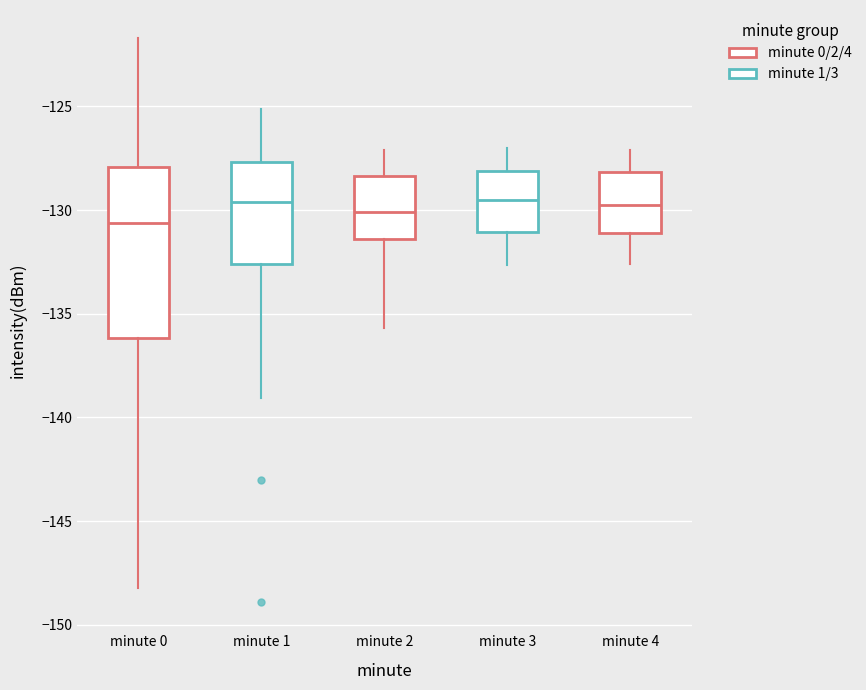

Where does the lower whisker of the box for minute 1 end on the y-axis? The values are not printed on the chart, so give them approximately, as read against the axis.

-139.0